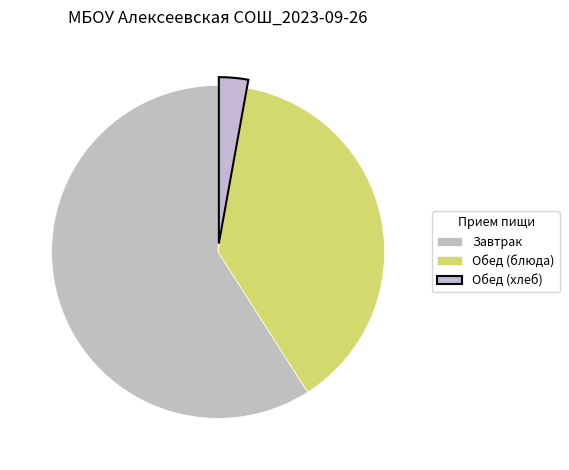

Count the number of slices in the pie.

3